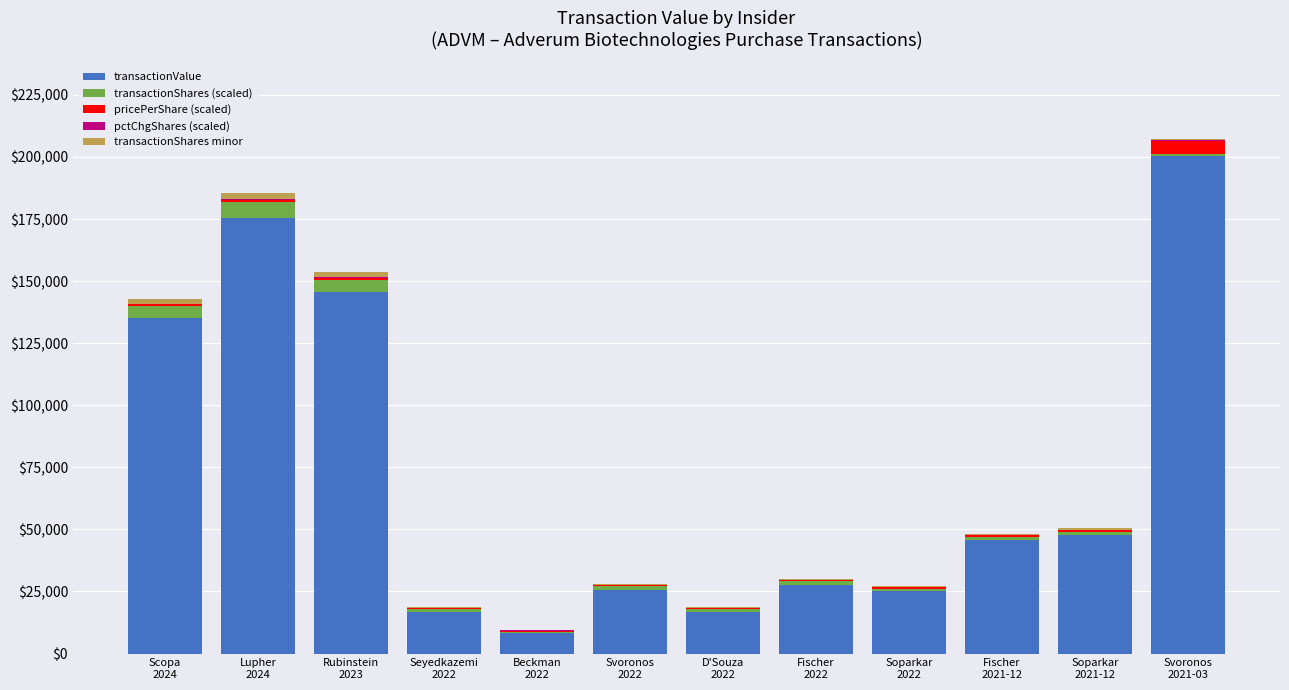

The transactionValue series shows 145490.0 at Rubinstein
2023. True or false?

True